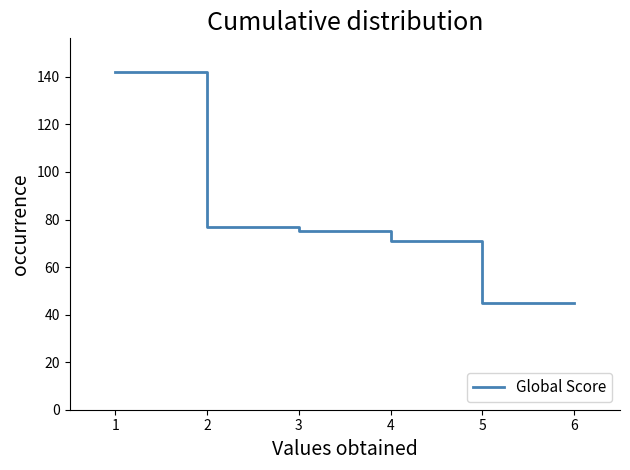

What is the average value?

76